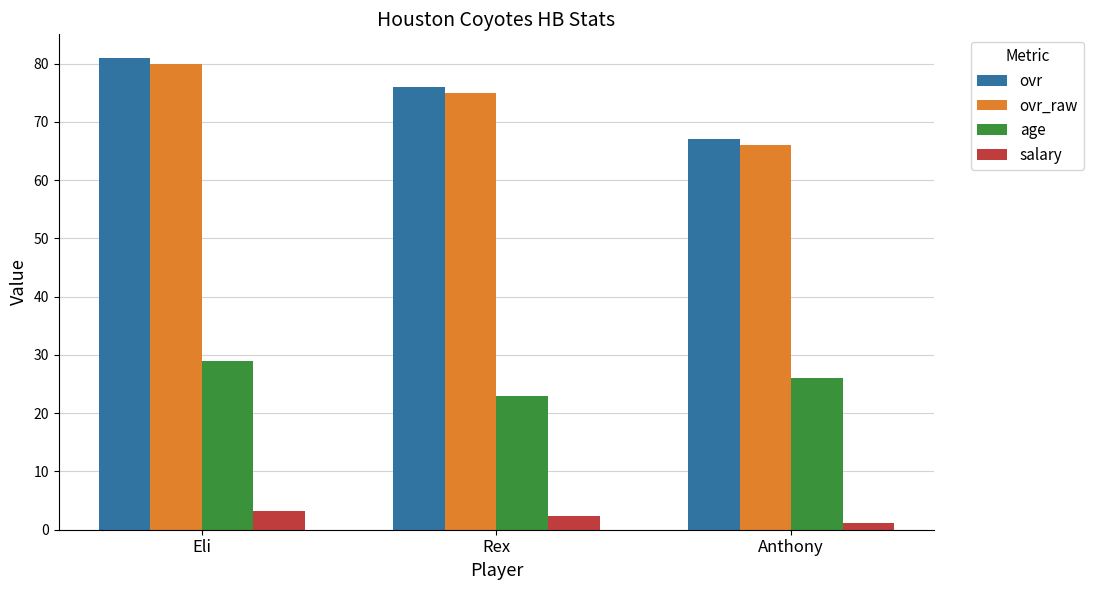

List the series in order of their peak value, lowest first.

salary, age, ovr_raw, ovr